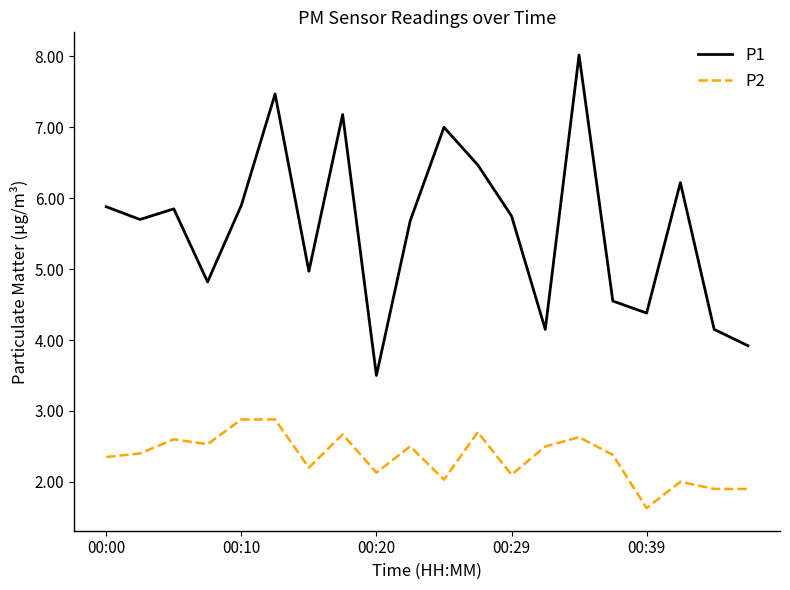

True or false: P2 and P1 intersect in this chart.

False